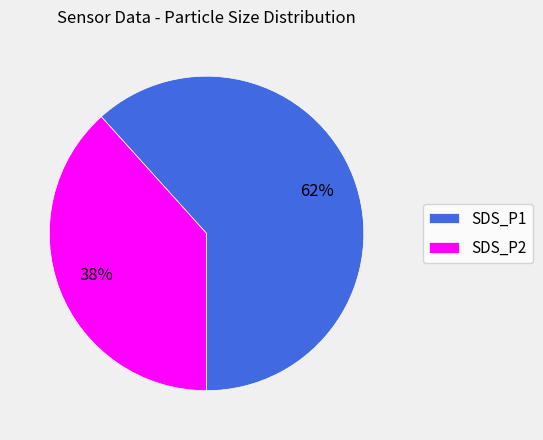

Is it true that SDS_P1 is 73% of the pie?

False